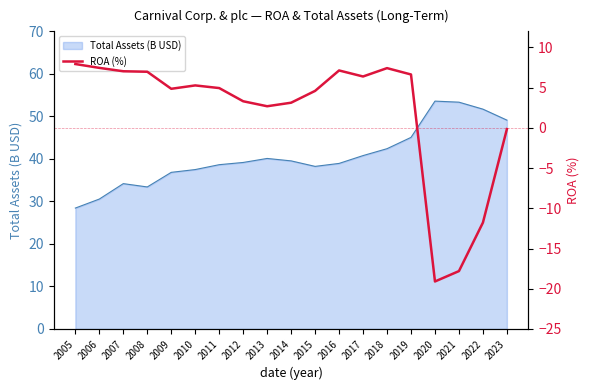

Where is the data nearest to the value -5?

2023